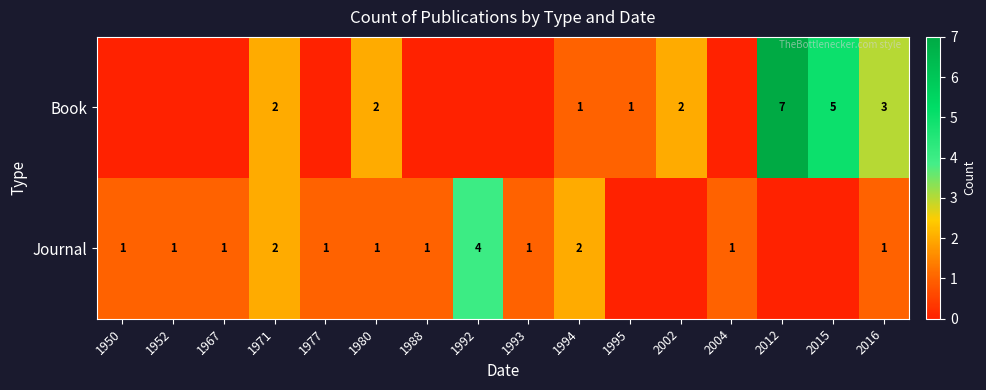

What is the total value across all series at 1994?

3